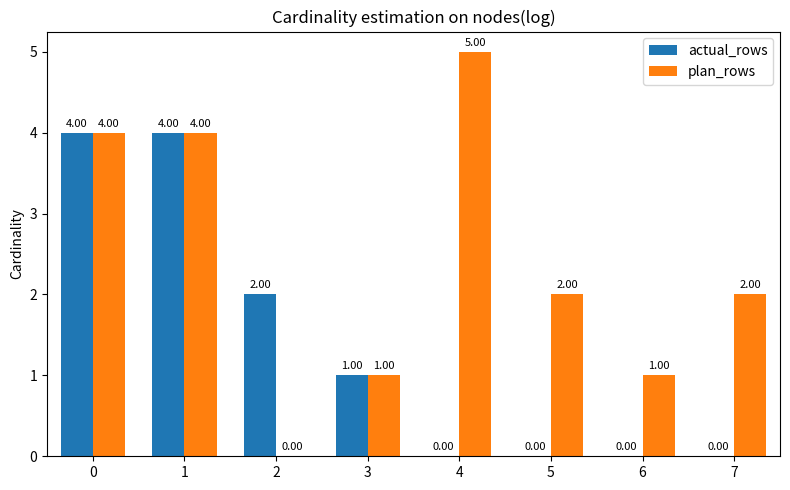

Reading left to right, what are all the values shown in this chart?

actual_rows: 0=4	1=4	2=2	3=1	4=0	5=0	6=0	7=0
plan_rows: 0=4	1=4	2=0	3=1	4=5	5=2	6=1	7=2